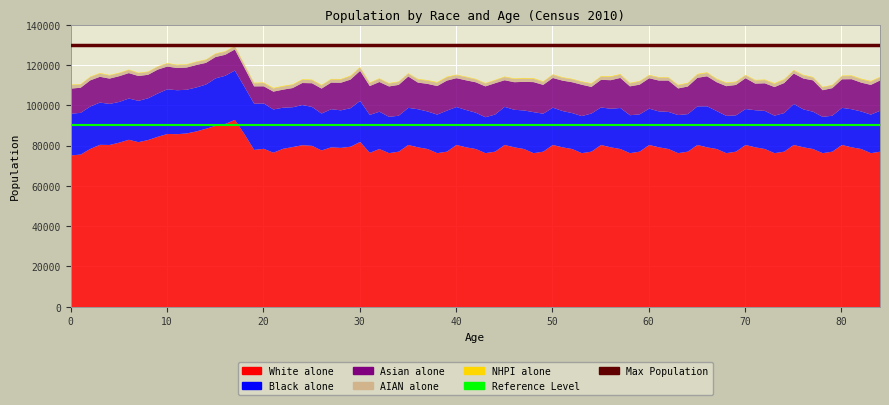

Between 10 and 0, which is larger?

10